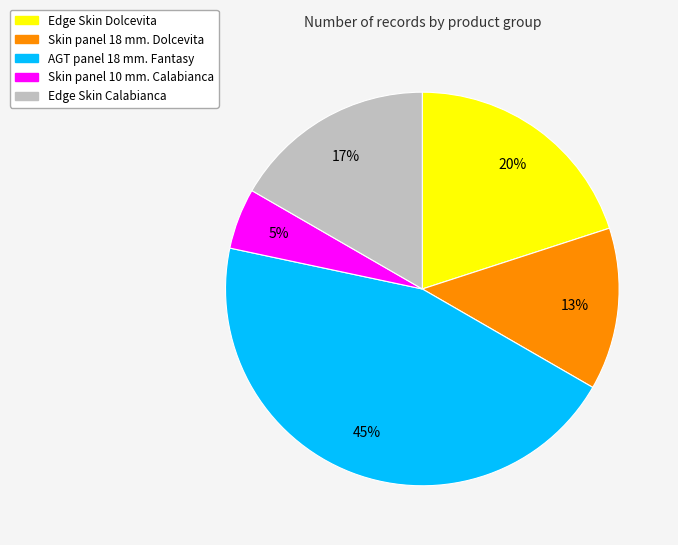

The Skin panel 10 mm. Calabianca slice represents 5% of the pie. True or false?

True